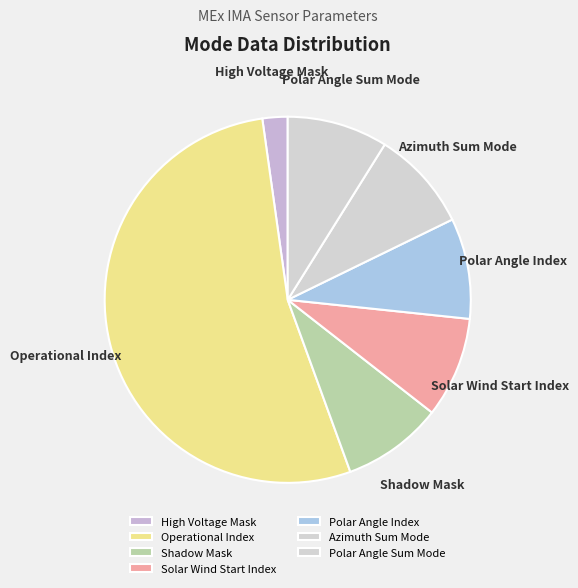

Which slice represents more than half of the pie?

Operational Index